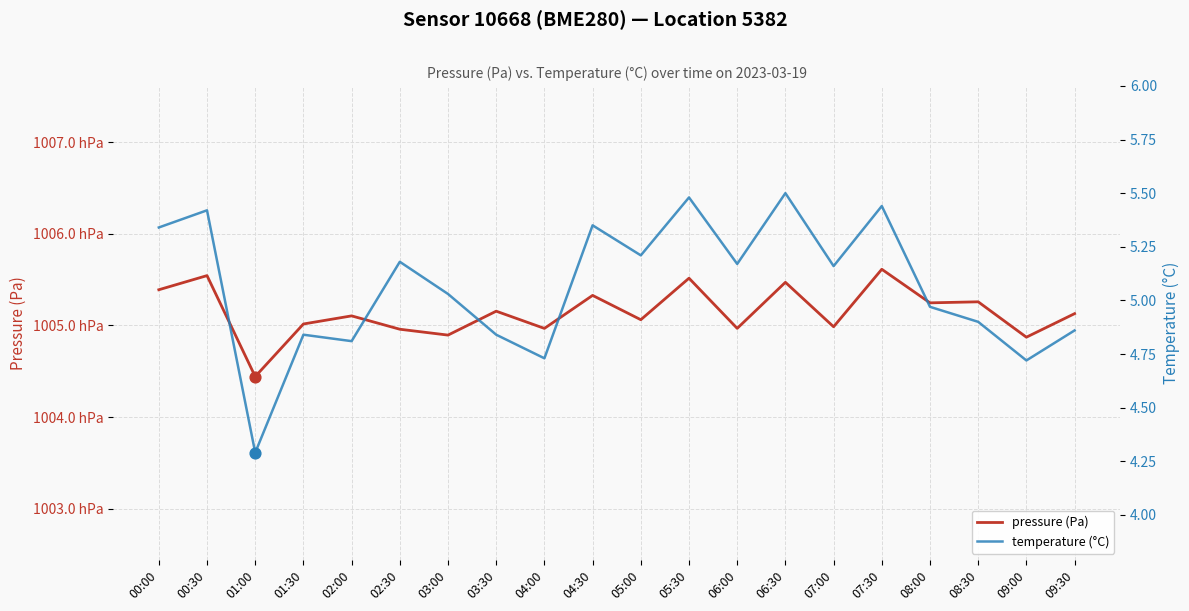

Which series has the largest total across all categories?

pressure (Pa)